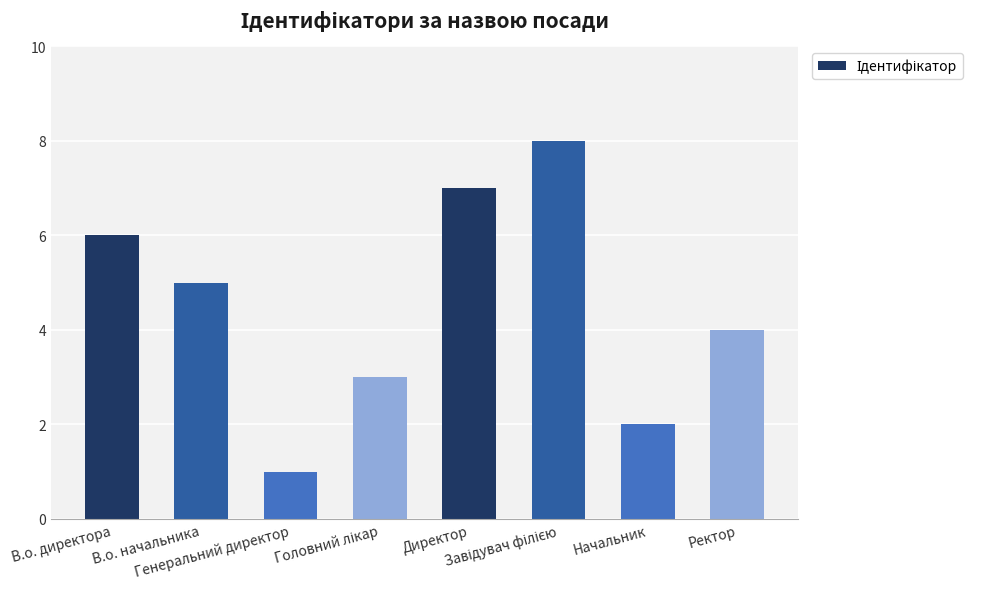

Is it true that the value at Ректор is 1?

False